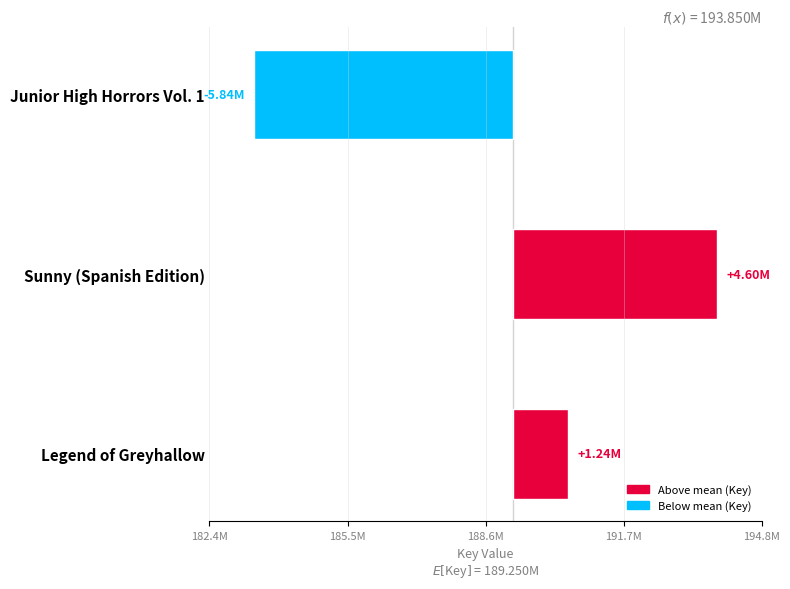

How many values are below 1243771?

1